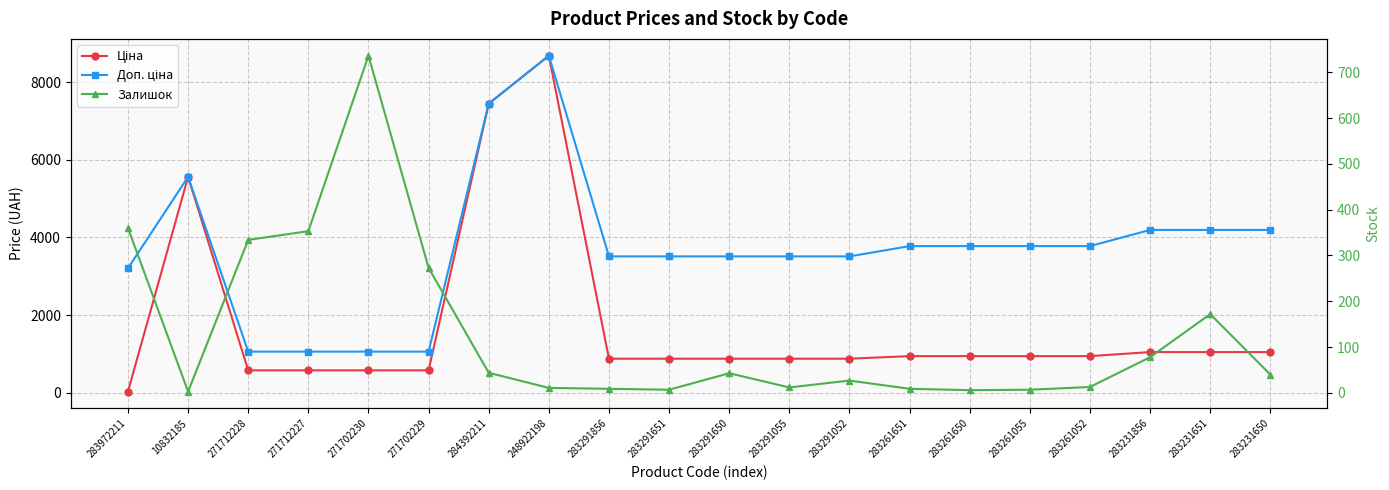

Reading left to right, list all the values displayed in this chart.

Ціна: 32.0	5560.3	578.1	578.1	578.1	578.1	7444.6	8679.5	878.0	878.0	878.0	878.0	878.0	944.2	944.2	944.2	944.2	1048.4	1048.4	1048.4
Доп. ціна: 3205.0	5560.3	1060.0	1060.0	1060.0	1060.0	7444.6	8679.5	3511.9	3511.9	3511.9	3511.9	3511.9	3777.0	3777.0	3777.0	3777.0	4193.5	4193.5	4193.5
Залишок: 360.0	3.0	334.0	353.0	736.0	273.0	44.0	11.0	9.0	7.0	43.0	12.0	27.0	9.0	6.0	7.0	13.0	78.0	172.0	40.0